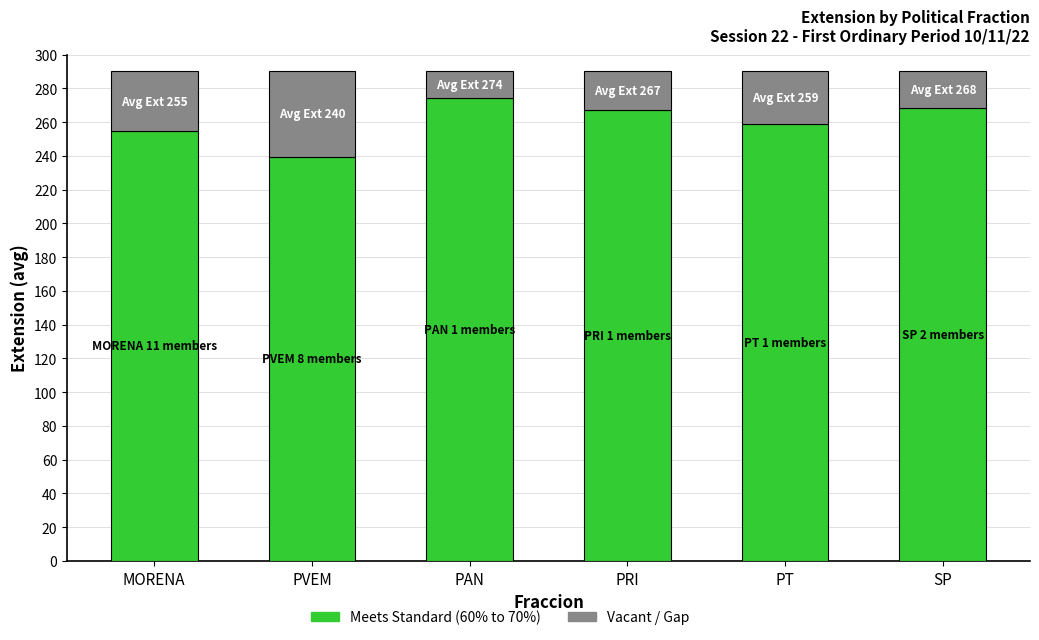

What is the total value across all series at PAN?

290.0